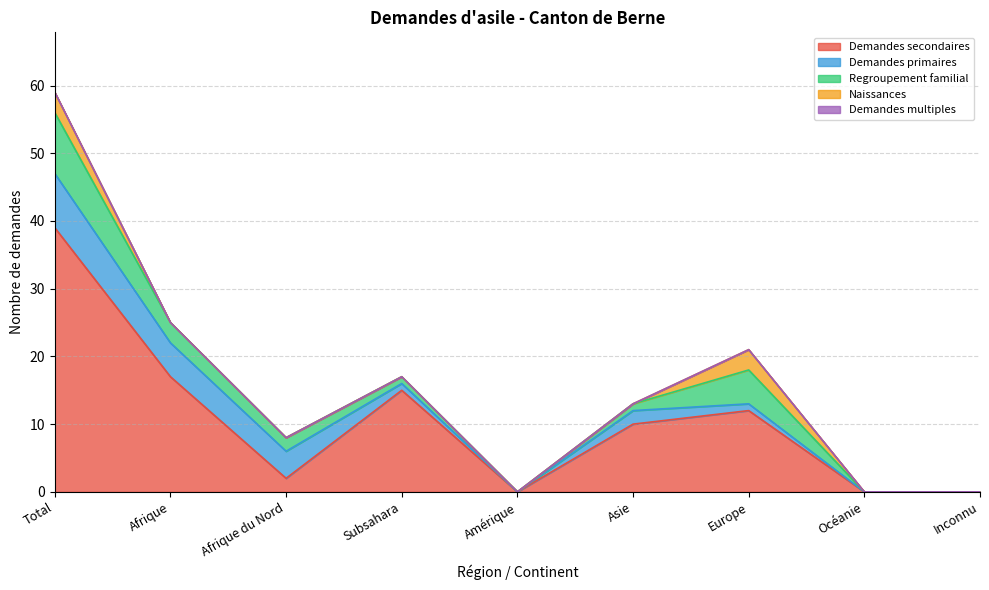

Which series has the largest total across all categories?

Demandes secondaires